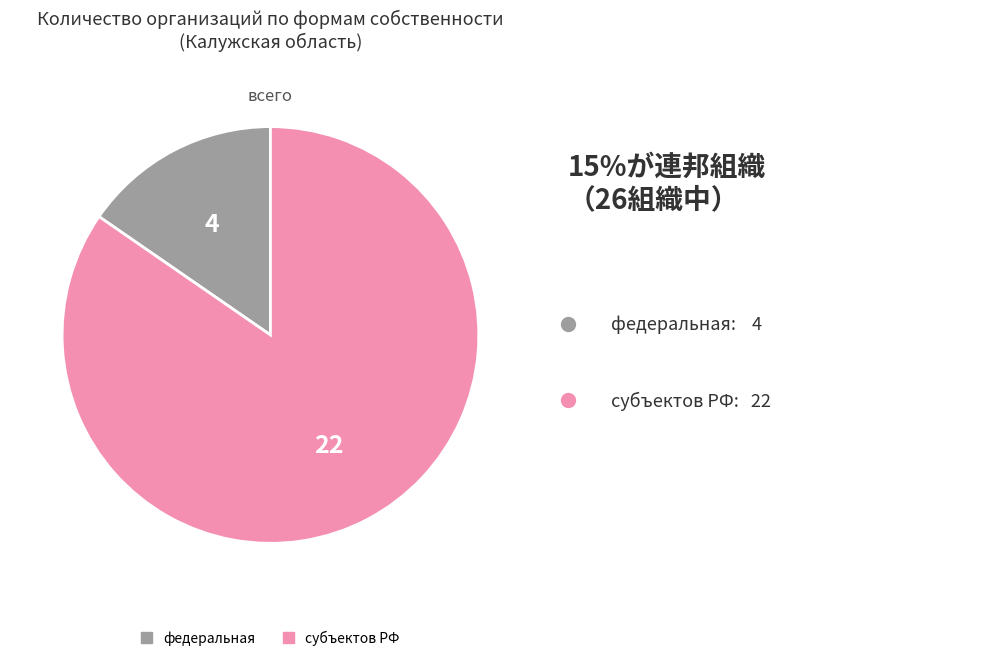

Rank the categories by value from lowest to highest.

федеральная, субъектов РФ